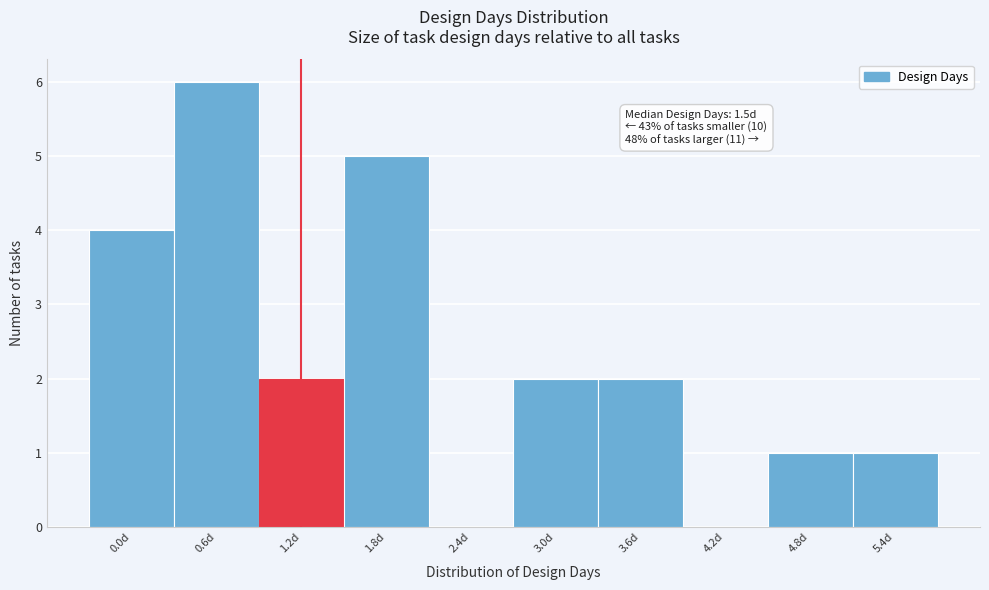

Reading left to right, list all the values displayed in this chart.

0.0d=4	0.6d=6	1.2d=2	1.8d=5	2.4d=0	3.0d=2	3.6d=2	4.2d=0	4.8d=1	5.4d=1